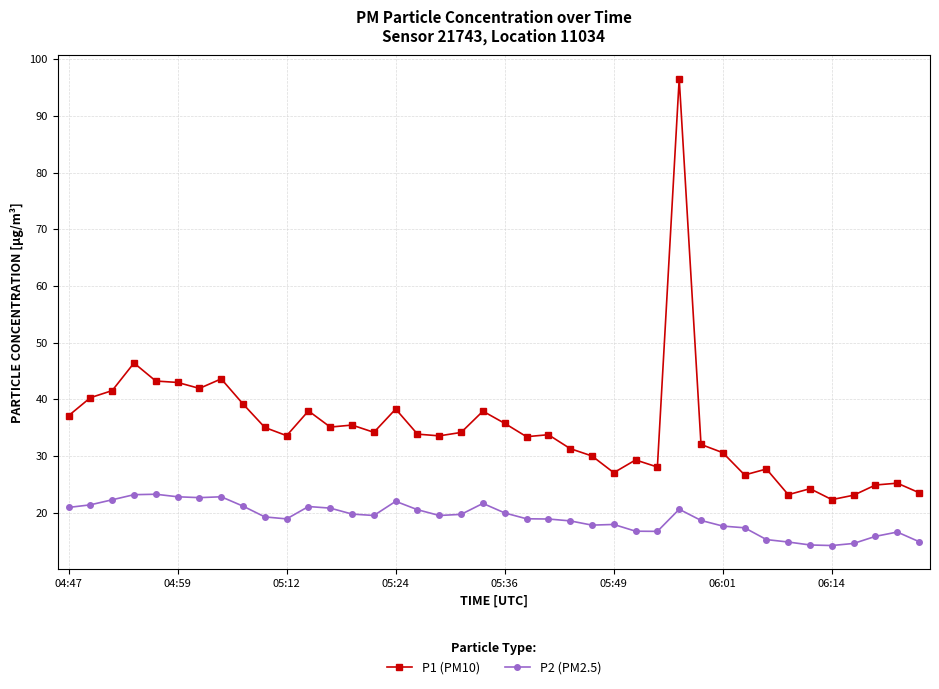

Count the number of data series in this chart.

2